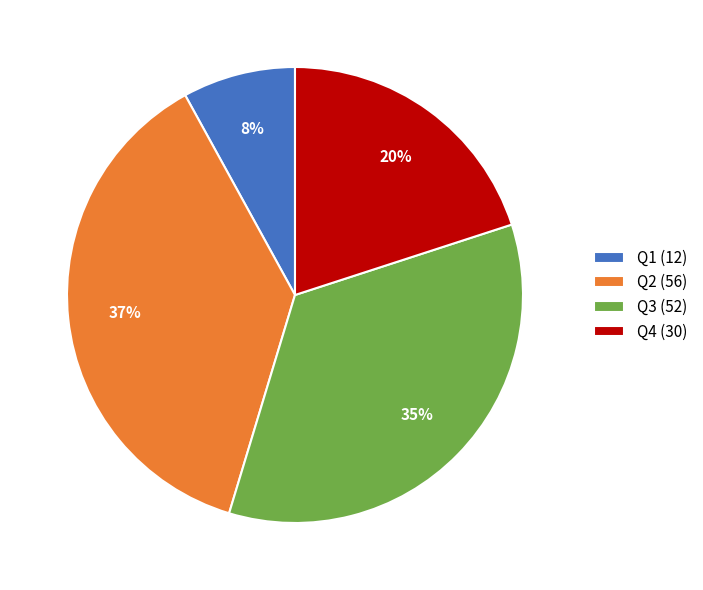

How many slices are in this pie chart?

4